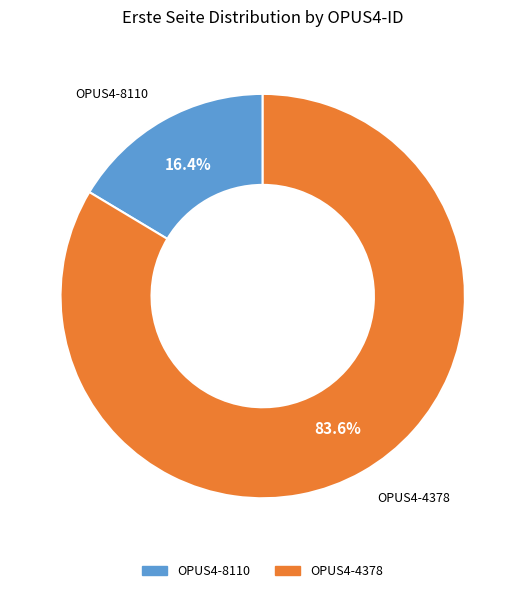

To the nearest percent, what portion does OPUS4-8110 represent?

16%